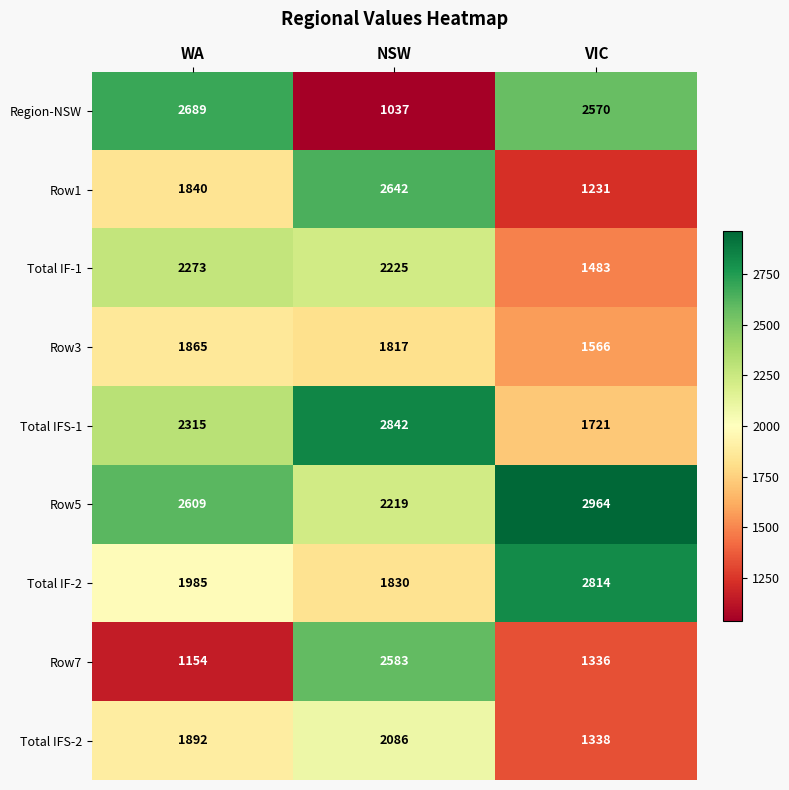

What is the total value across all series at NSW?

19281